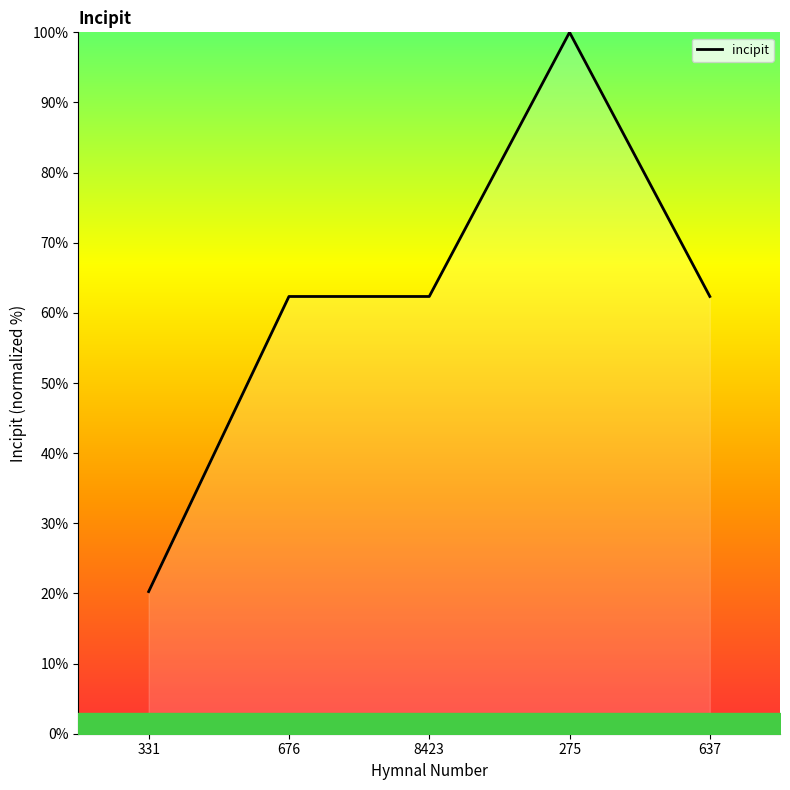

Approximately how many times larger is the value at 637 compared to 676?

1.0